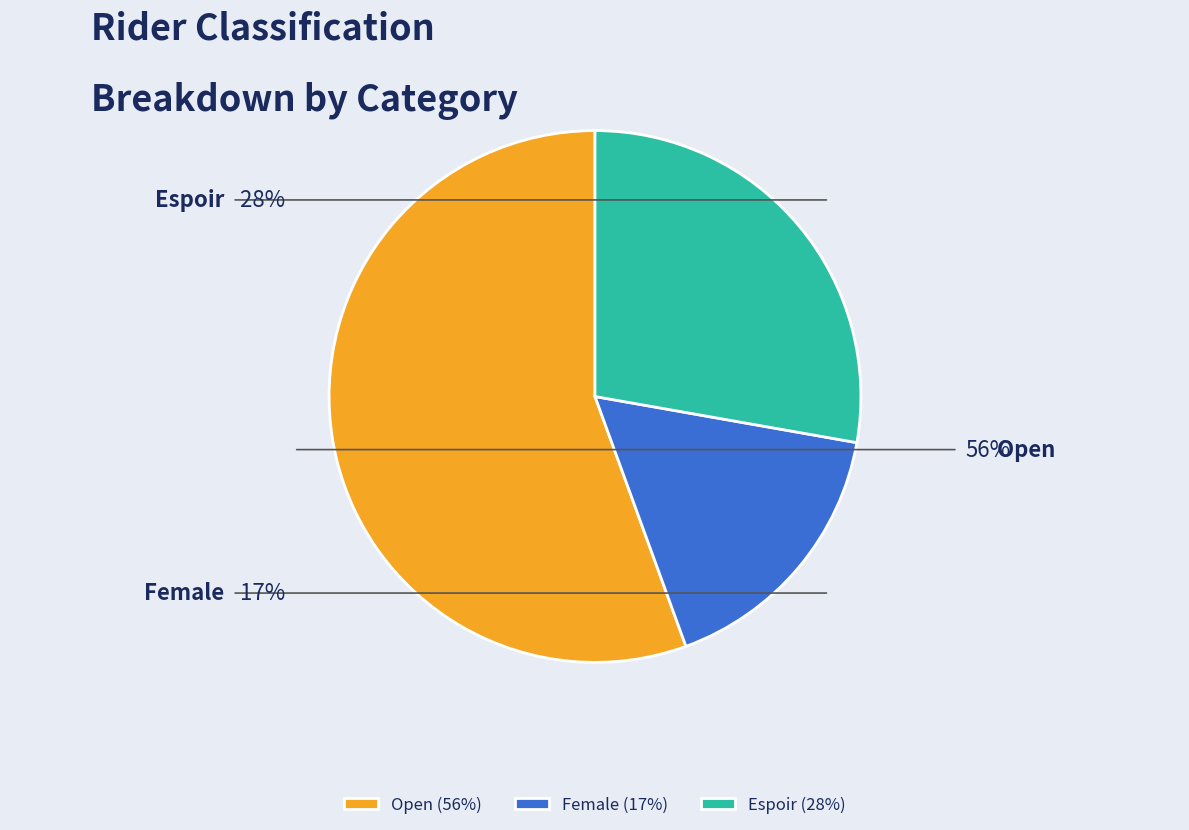

How many slices are in this pie chart?

3